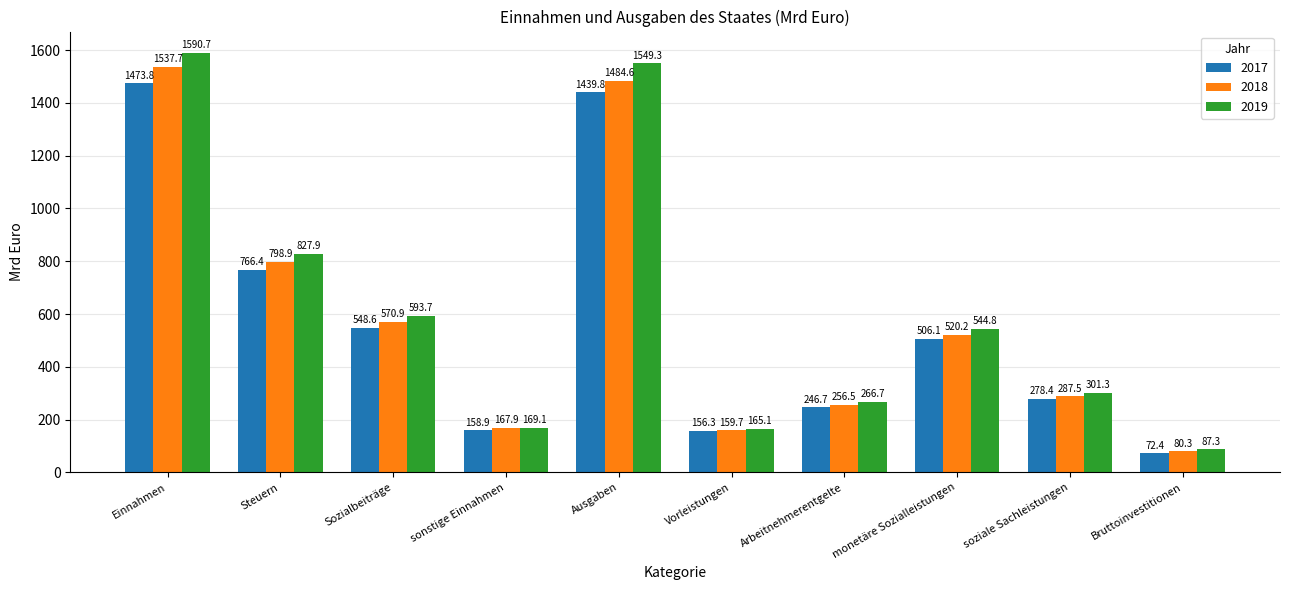

Reading right to left, extract all data points from this chart.

2017: Bruttoinvestitionen=72.4	soziale Sachleistungen=278.4	monetäre Sozialleistungen=506.1	Arbeitnehmerentgelte=246.7	Vorleistungen=156.3	Ausgaben=1439.8	sonstige Einnahmen=158.9	Sozialbeiträge=548.6	Steuern=766.4	Einnahmen=1473.8
2018: Bruttoinvestitionen=80.3	soziale Sachleistungen=287.5	monetäre Sozialleistungen=520.2	Arbeitnehmerentgelte=256.5	Vorleistungen=159.7	Ausgaben=1484.6	sonstige Einnahmen=167.9	Sozialbeiträge=570.9	Steuern=798.9	Einnahmen=1537.7
2019: Bruttoinvestitionen=87.3	soziale Sachleistungen=301.3	monetäre Sozialleistungen=544.8	Arbeitnehmerentgelte=266.7	Vorleistungen=165.1	Ausgaben=1549.3	sonstige Einnahmen=169.1	Sozialbeiträge=593.7	Steuern=827.9	Einnahmen=1590.7